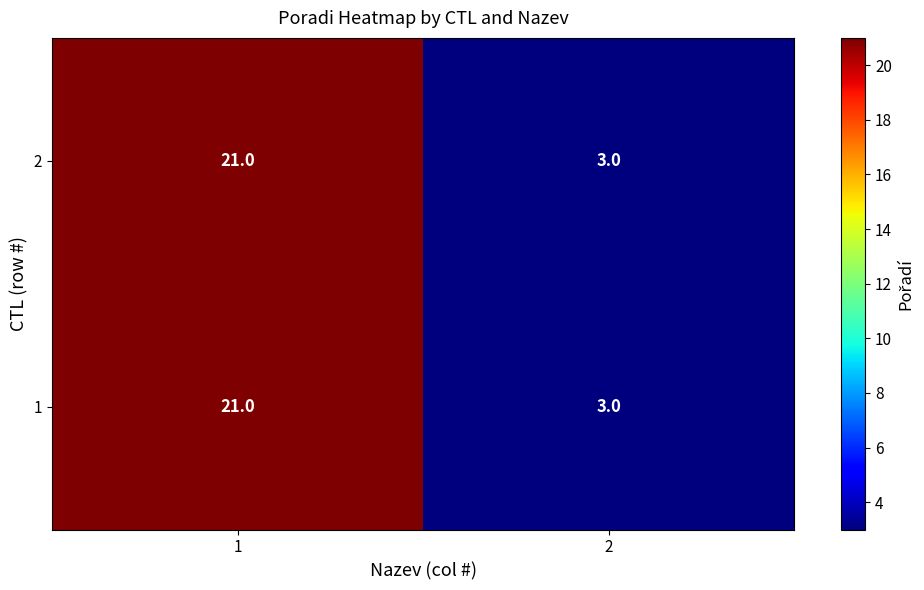

Rank the categories by 1 value from highest to lowest.

1, 2